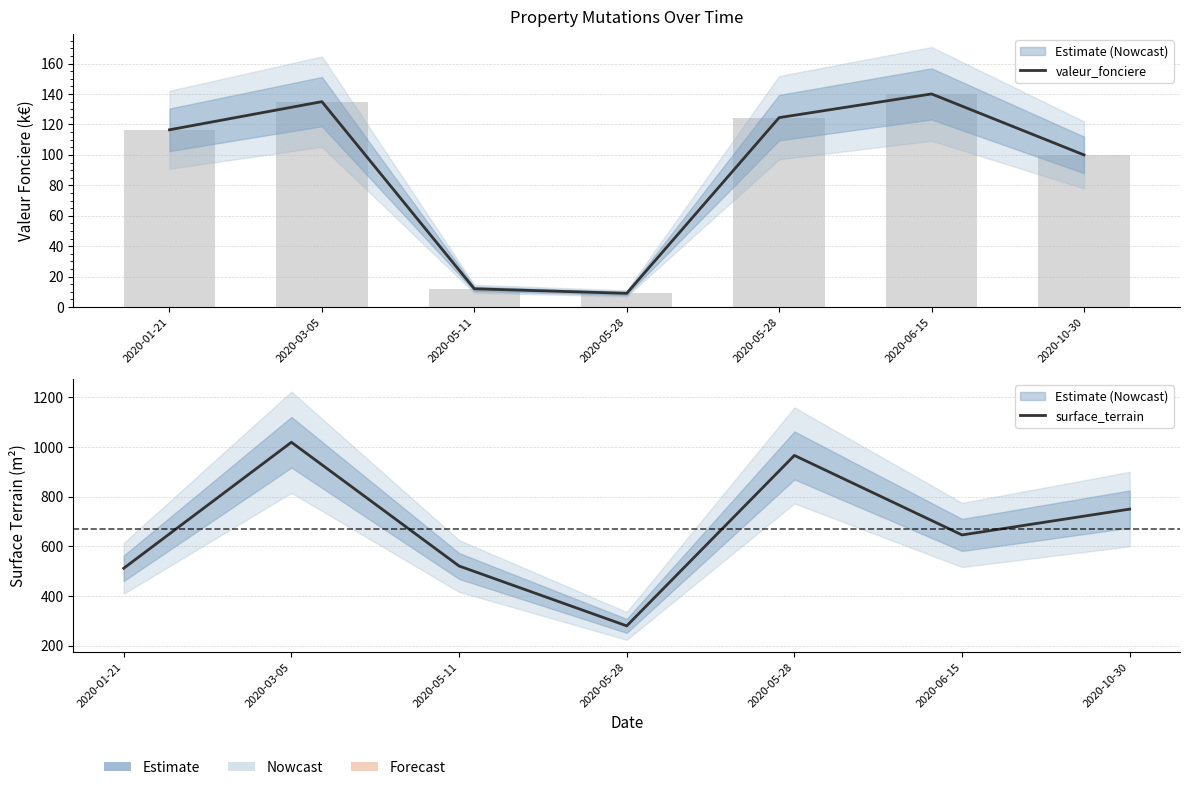

What is the sum of the surface_terrain values at 2020-10-30 and 2020-03-05?

1769.0